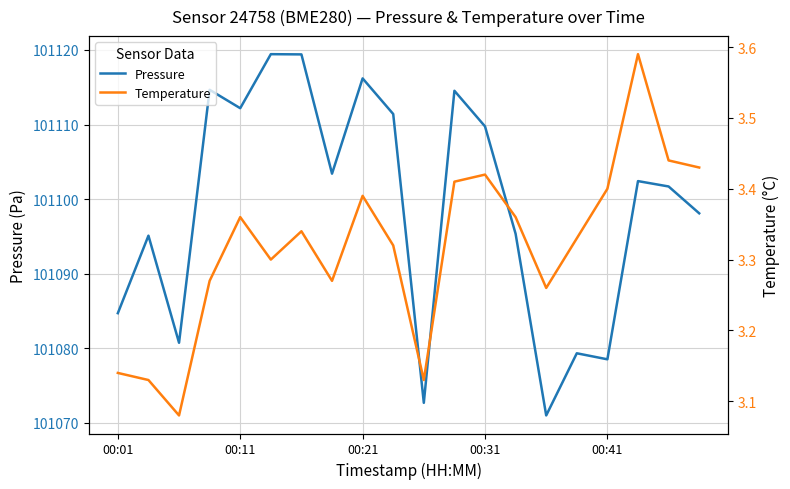

How many interior local valleys does the Temperature series have?

5